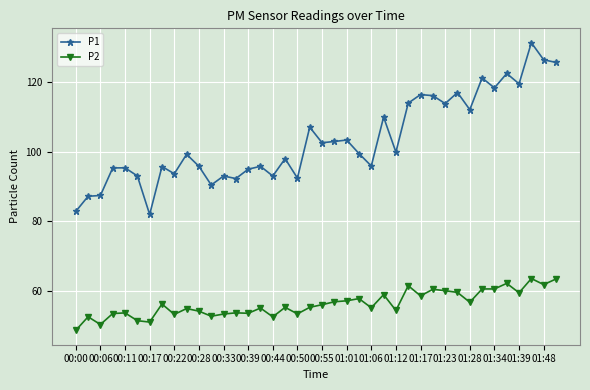

True or false: P1 has more than 2 points higher than both neighbors.

True